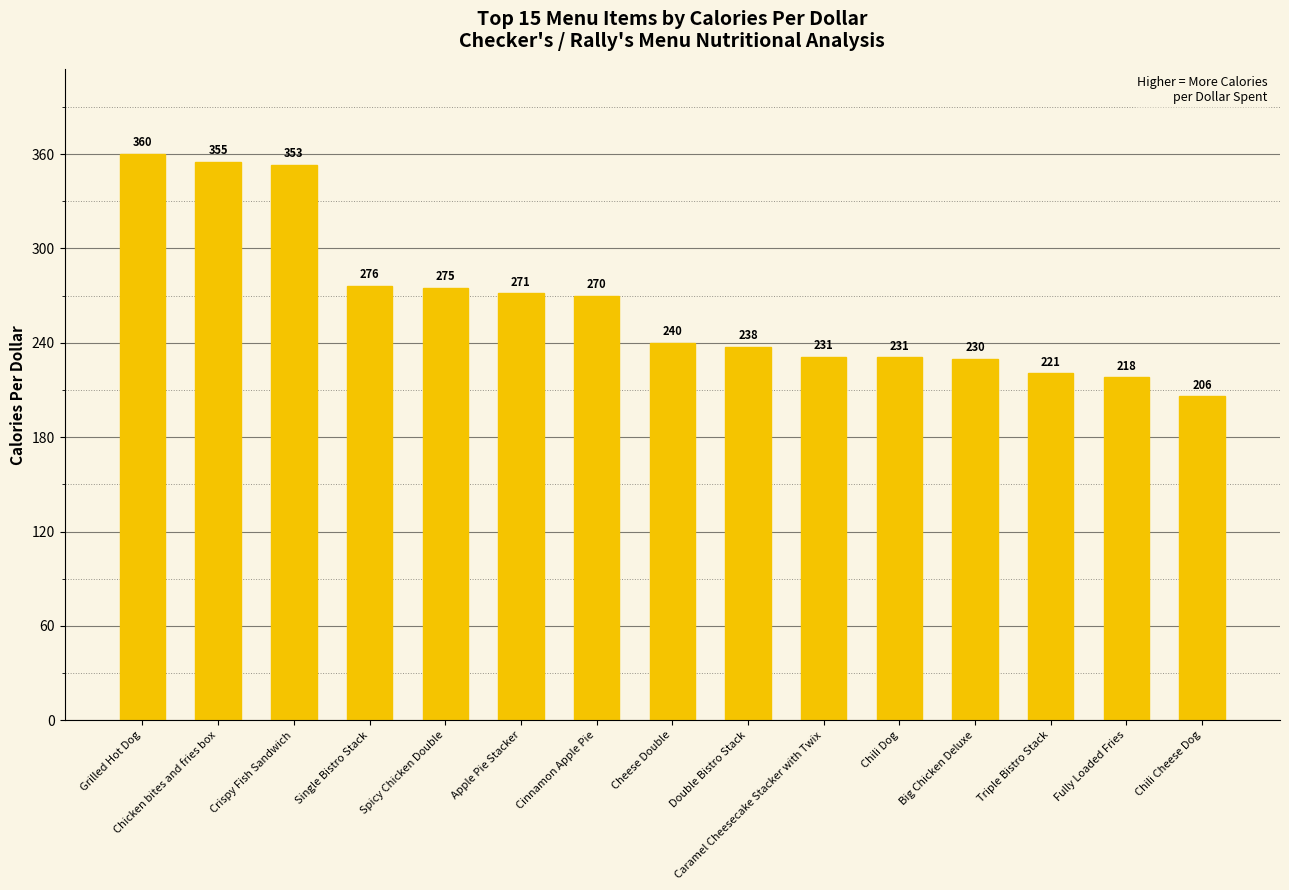

What value does the data have at Single Bistro Stack?

276.4